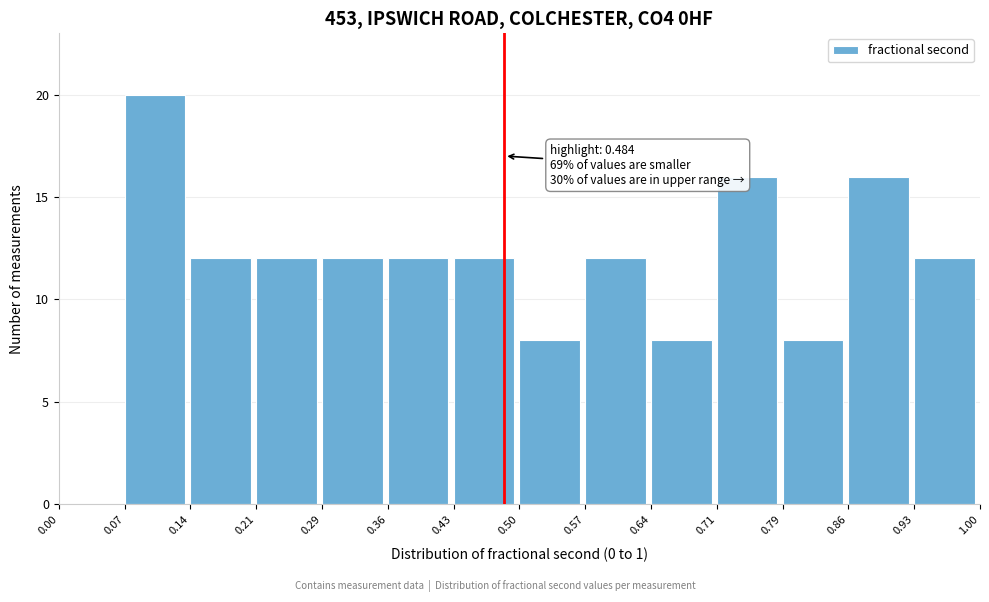

Which range on the x-axis has the tallest bar?

0.07 to 0.14